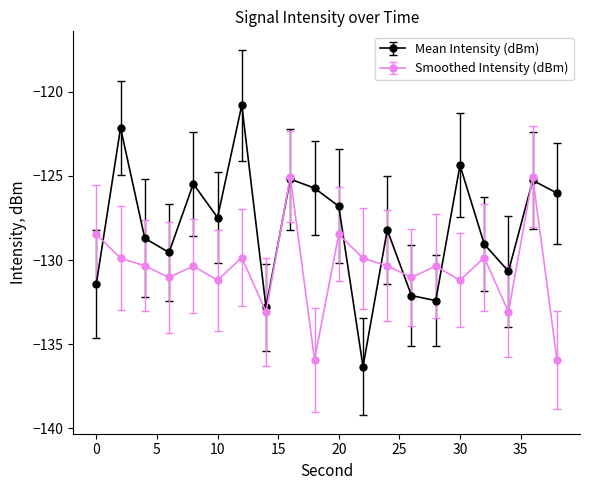

How many data points in Mean Intensity (dBm) are less than -127?

11